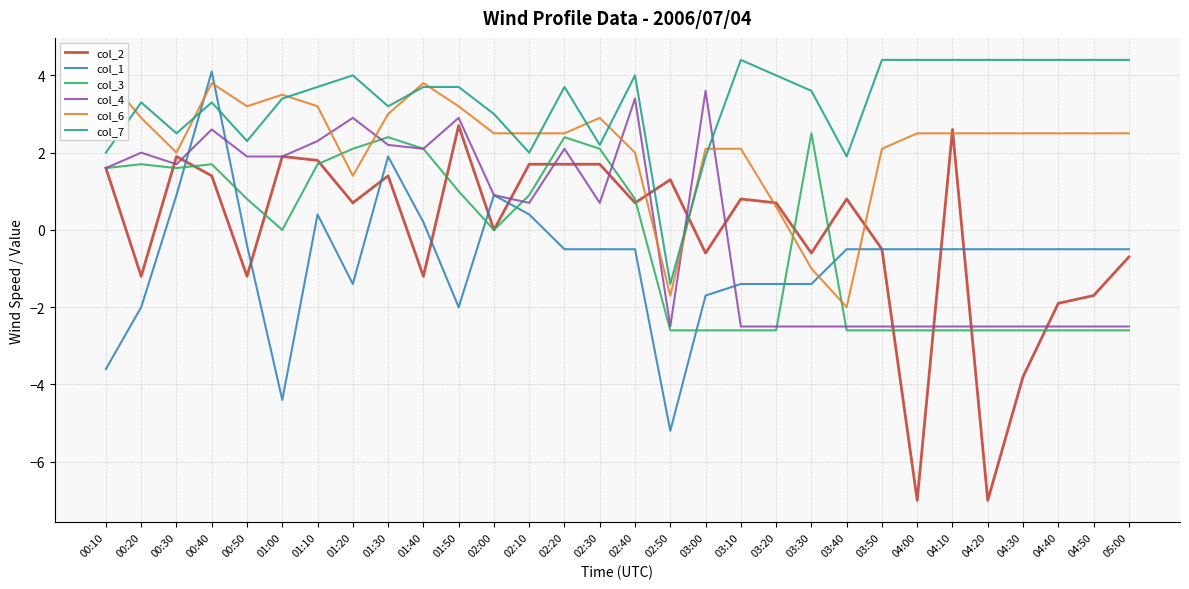

Which series has the largest total across all categories?

col_7